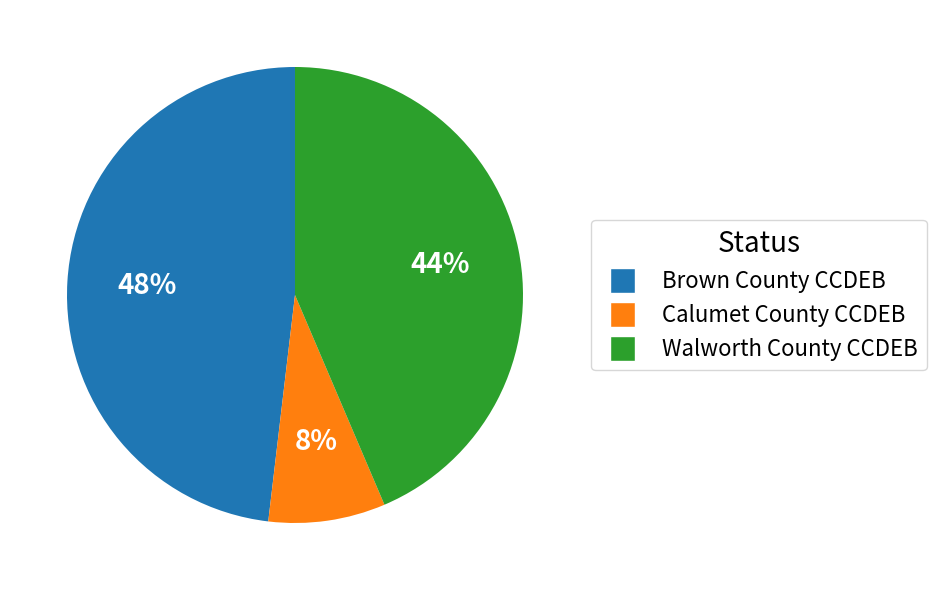

Is the sum of Brown County CCDEB and Calumet County CCDEB greater than half?

Yes